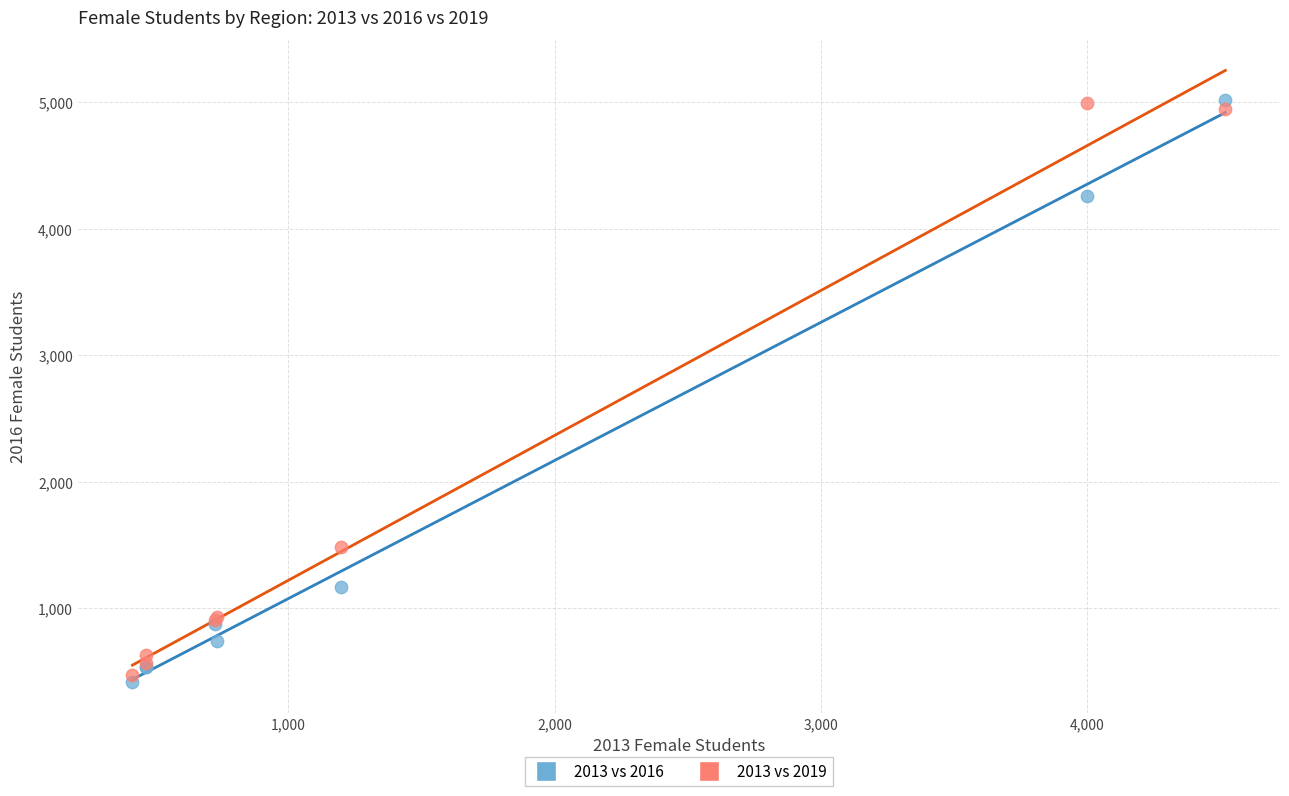

In the 2013 vs 2019 series, what Y value is closest to 2732?

1484